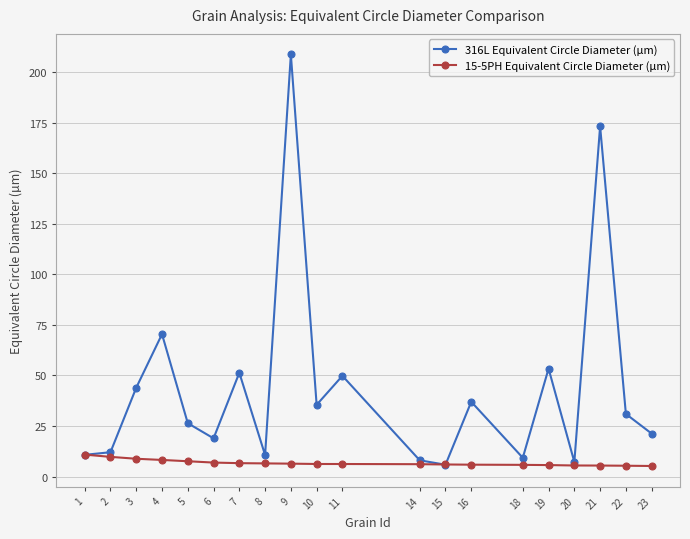

What is the difference between the 15-5PH Equivalent Circle Diameter (µm) values at 23 and 22?

0.1